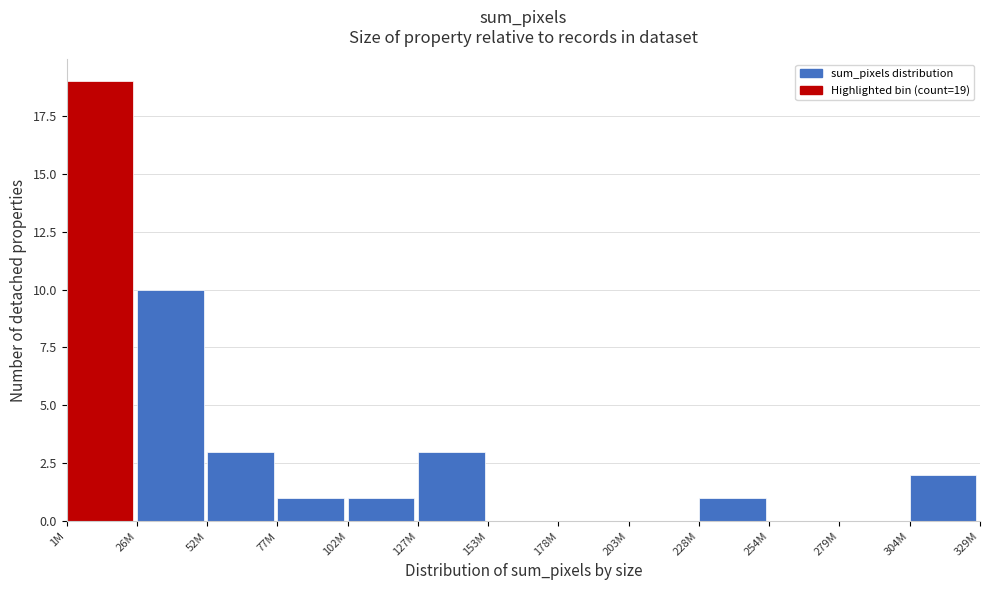

Reading left to right, list all the values displayed in this chart.

1M=19	26M=10	52M=3	77M=1	102M=1	127M=3	153M=0	178M=0	203M=0	228M=1	254M=0	279M=0	304M=2